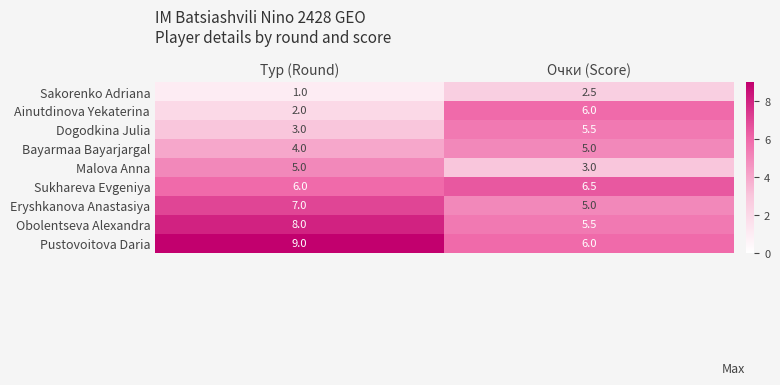

What is the sum of all Pustovoitova Daria values?

15.0